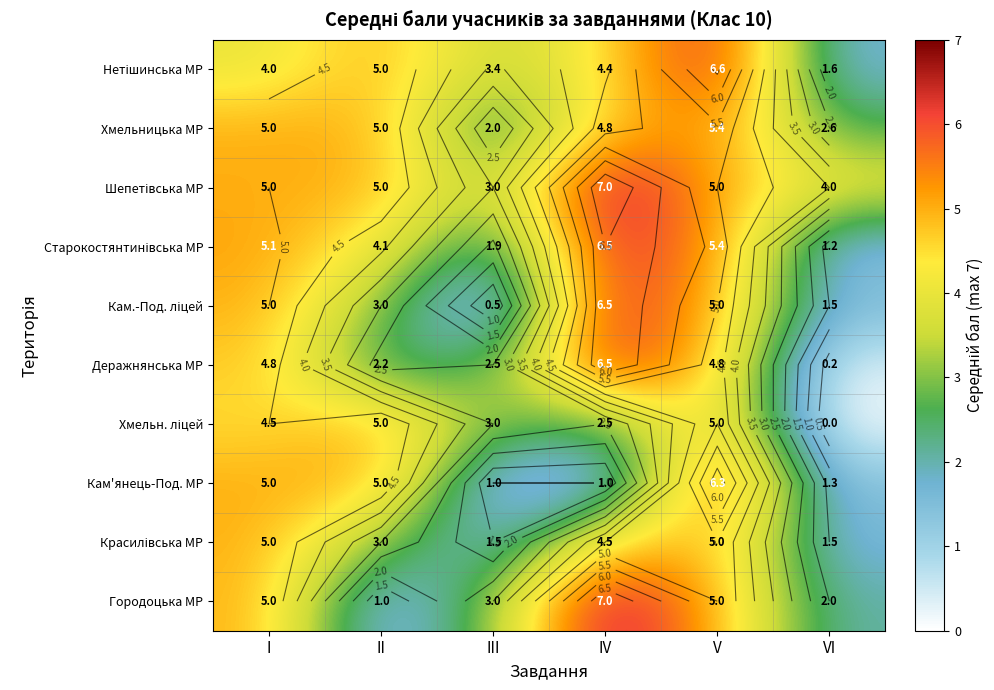

What is the difference between the second highest and second lowest values in the Городоцька МР series?

3.0